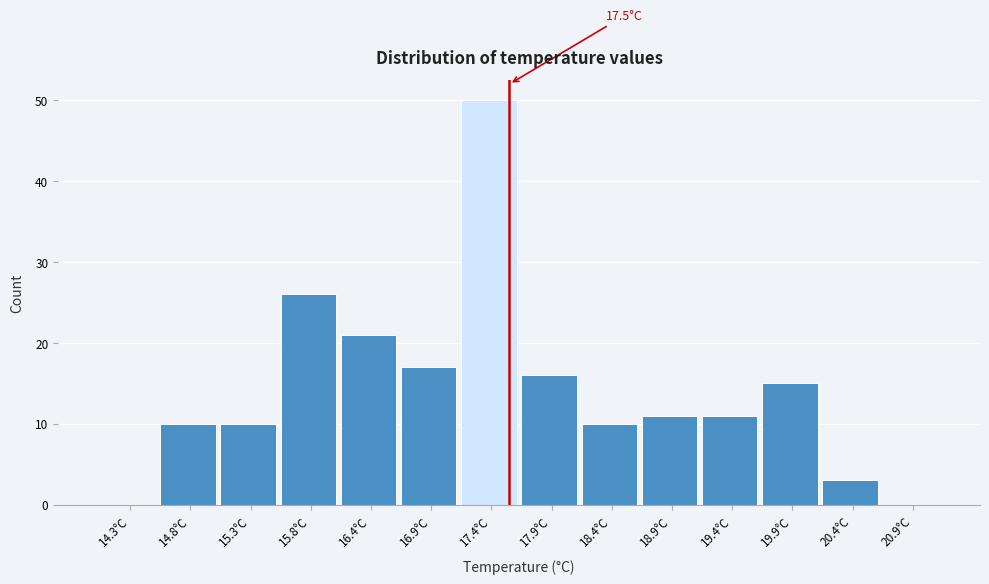

Over which range of the x-axis is the bar tallest?

17.1 to 17.6